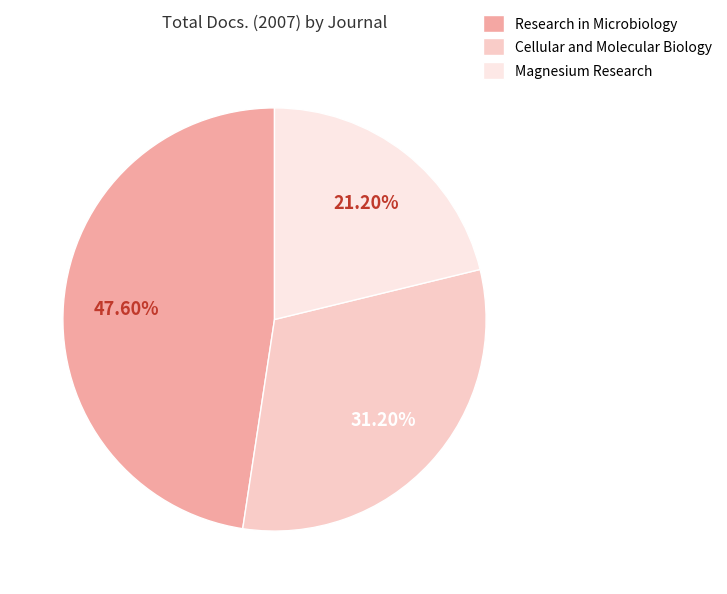

To the nearest percent, what is the difference between the Research in Microbiology and Magnesium Research slice percentages?

26%